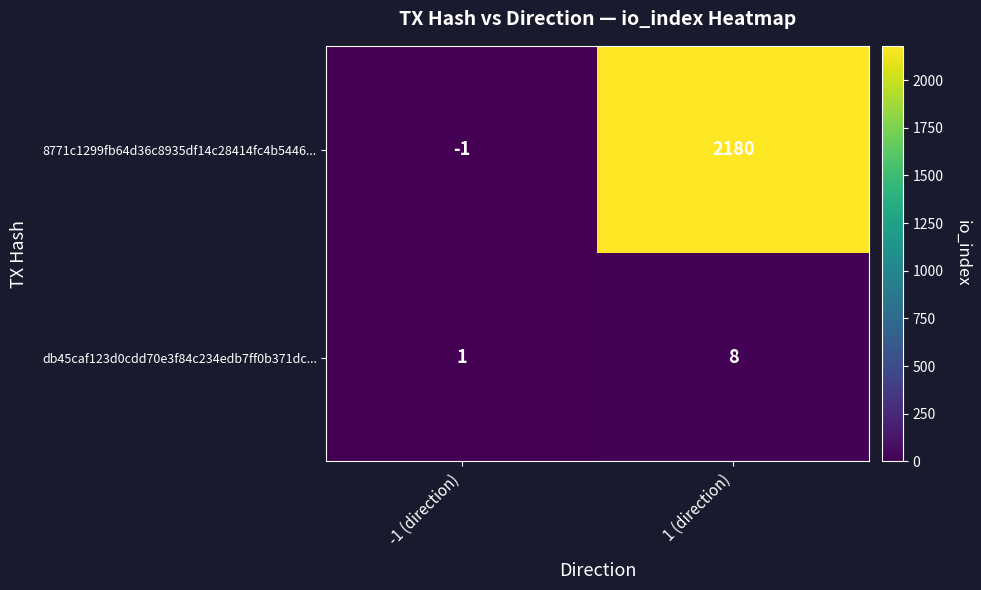

Where is db45caf123d0cdd70e3f84c234edb7ff0b371dc... nearest to the value 4?

-1 (direction)